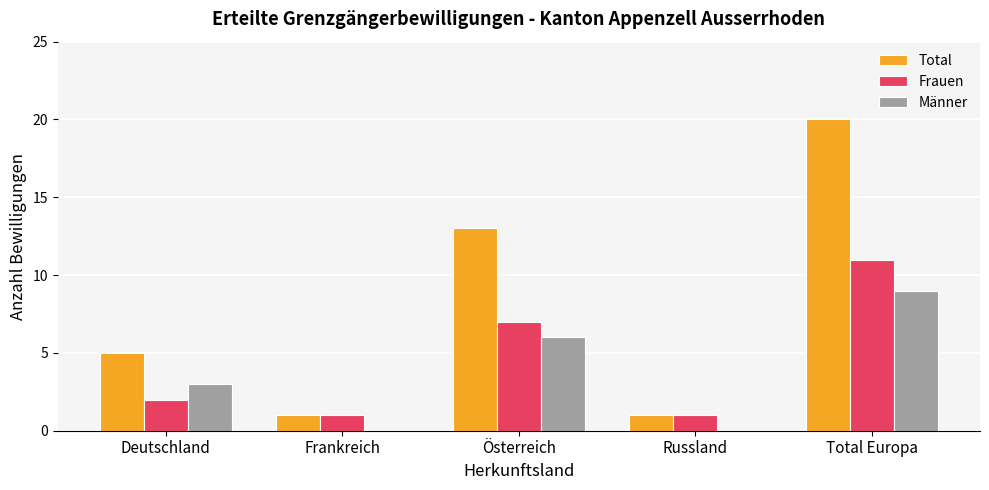

Is it true that Frauen equals 1 at Deutschland?

False